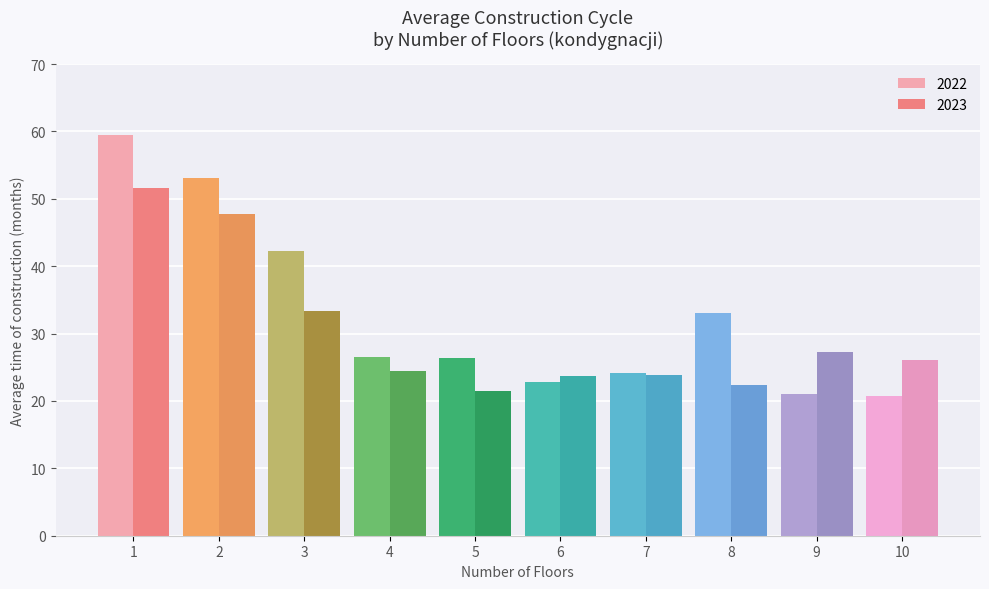

Are the bars horizontal?

No